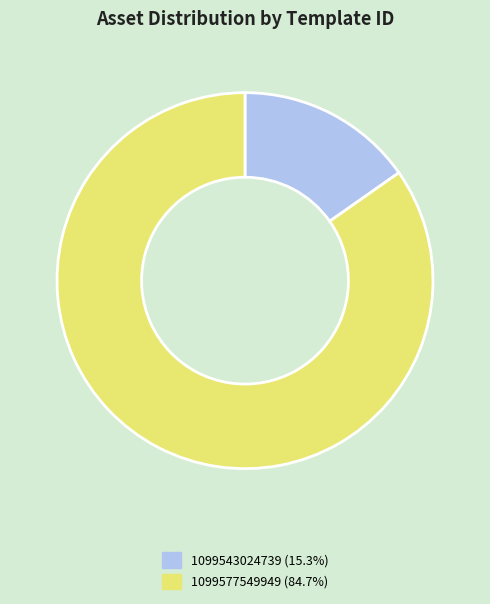

What is the smallest slice in the pie chart?

1099543024739